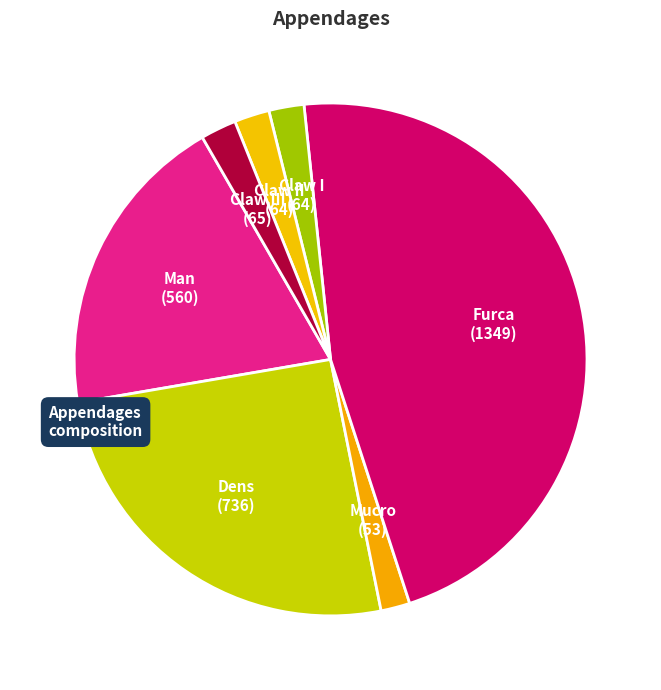

Rank the categories by value from lowest to highest.

Mucro, Claw I, Claw II, Claw III, Man, Dens, Furca